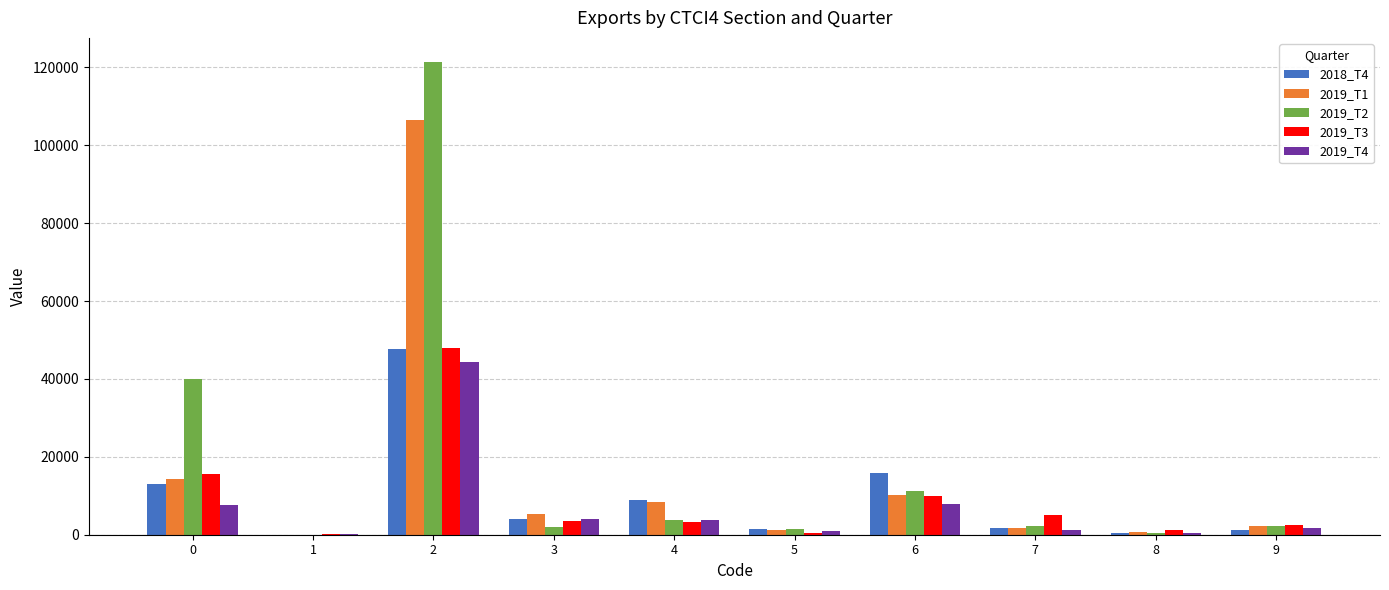

The 2019_T1 series shows 14301.0 at 0. True or false?

True